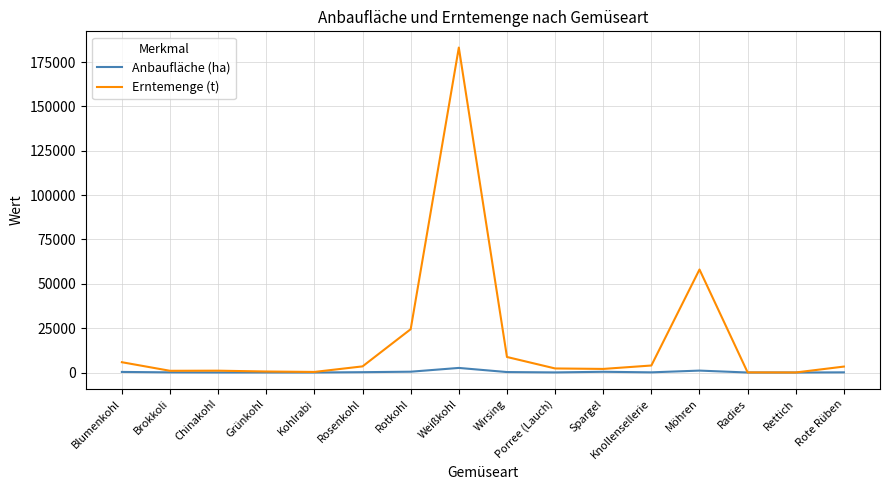

Rank the series by their maximum value, from lowest to highest.

Anbaufläche (ha), Erntemenge (t)